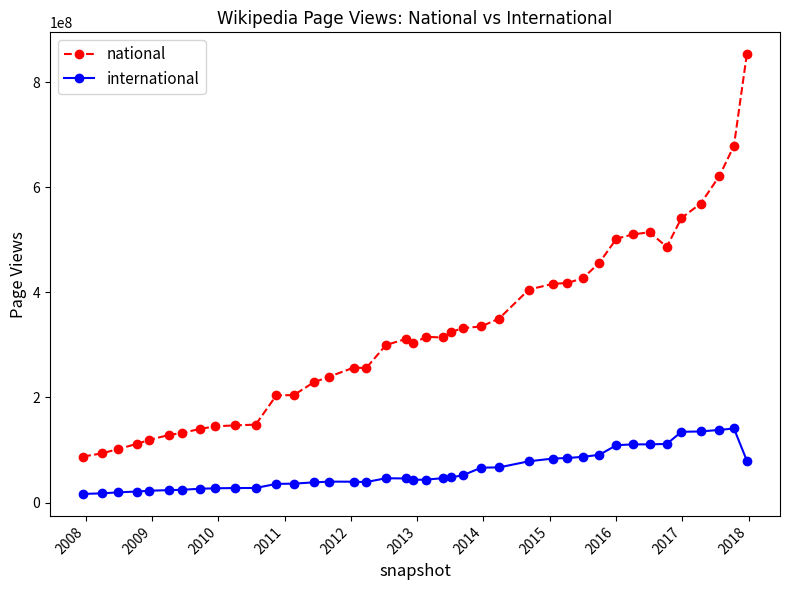

What is the average value of the international series?

60940774